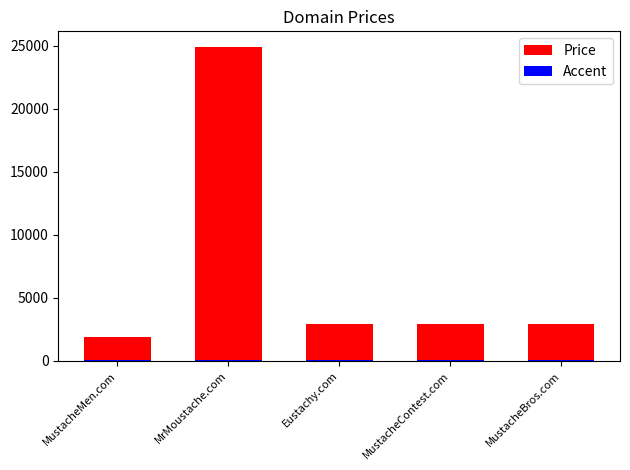

At how many categories does at least one series exceed 18728?

1